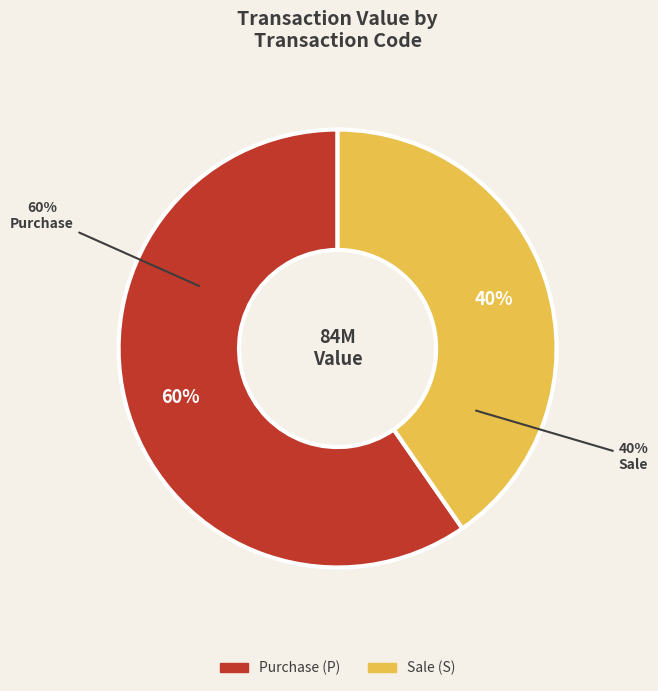

Approximately how many times larger is the value at P compared to S?

1.5